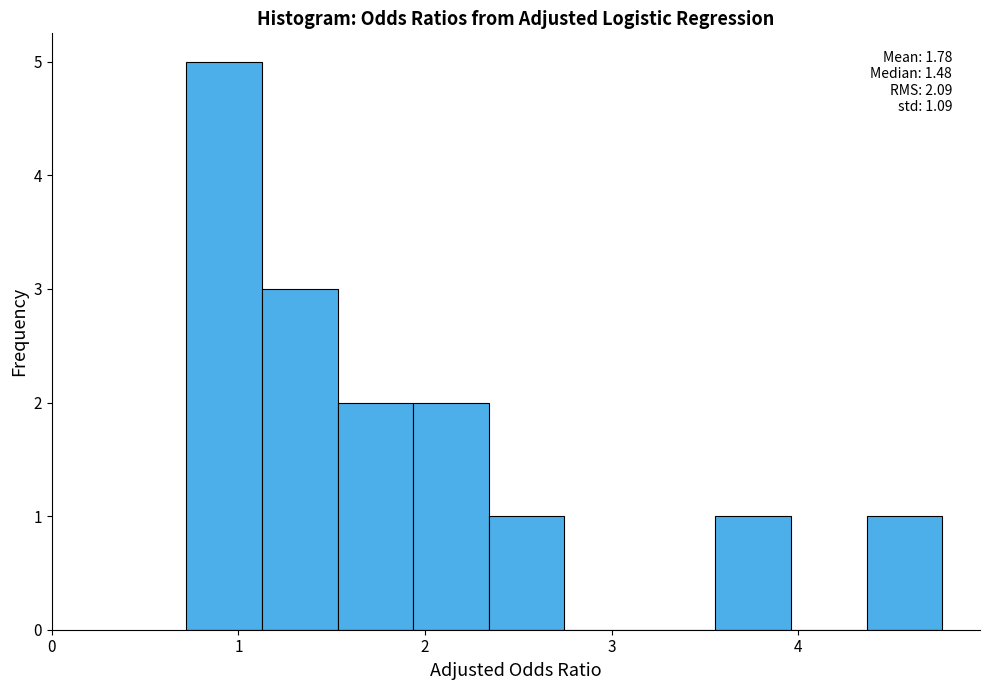

Over which range of the x-axis is the bar tallest?

0.7 to 1.1